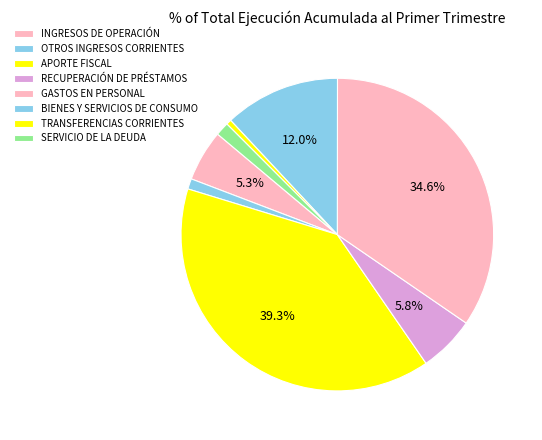

What is the change in value from INGRESOS DE OPERACIÓN to OTROS INGRESOS CORRIENTES?

-74235